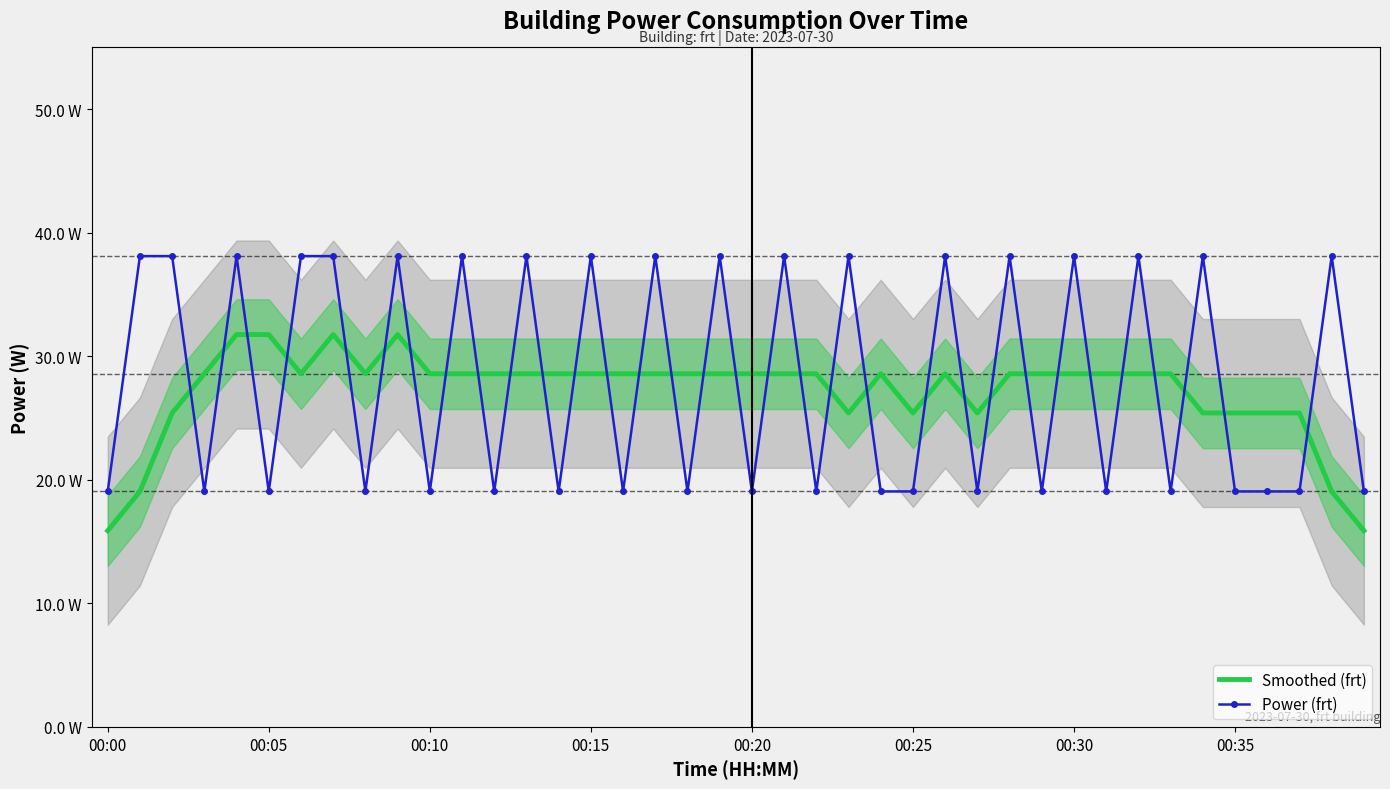

Which series has the largest total across all categories?

Power (frt)